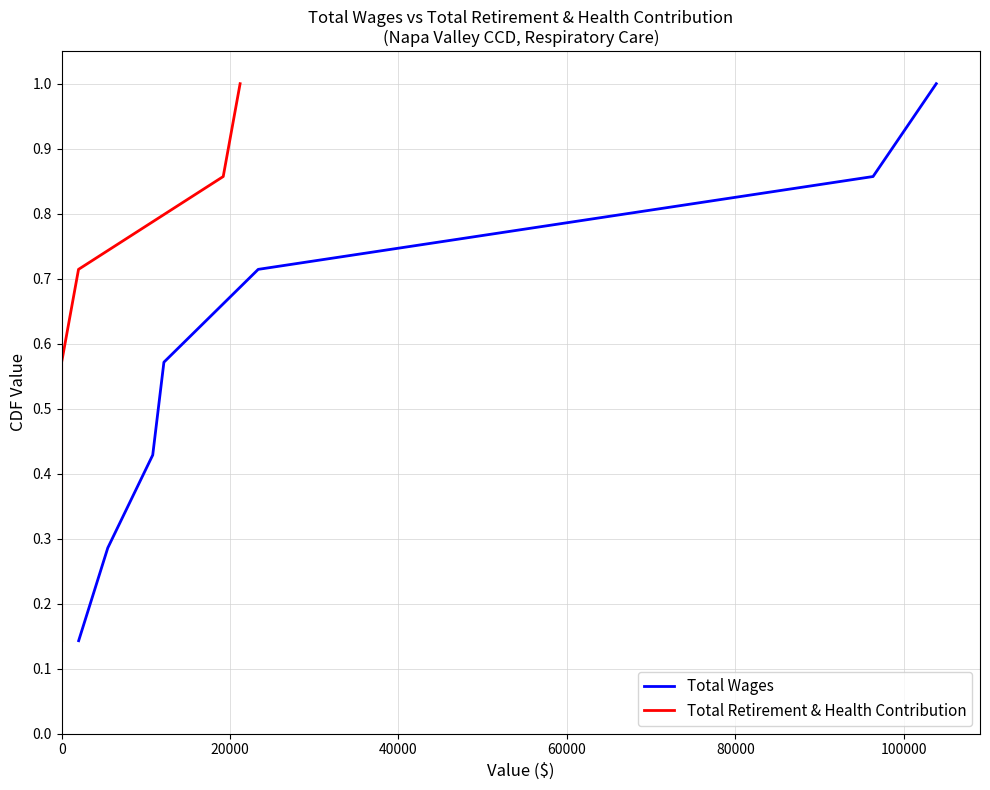

Is it true that Total Wages equals 1.3 at 120000?

False